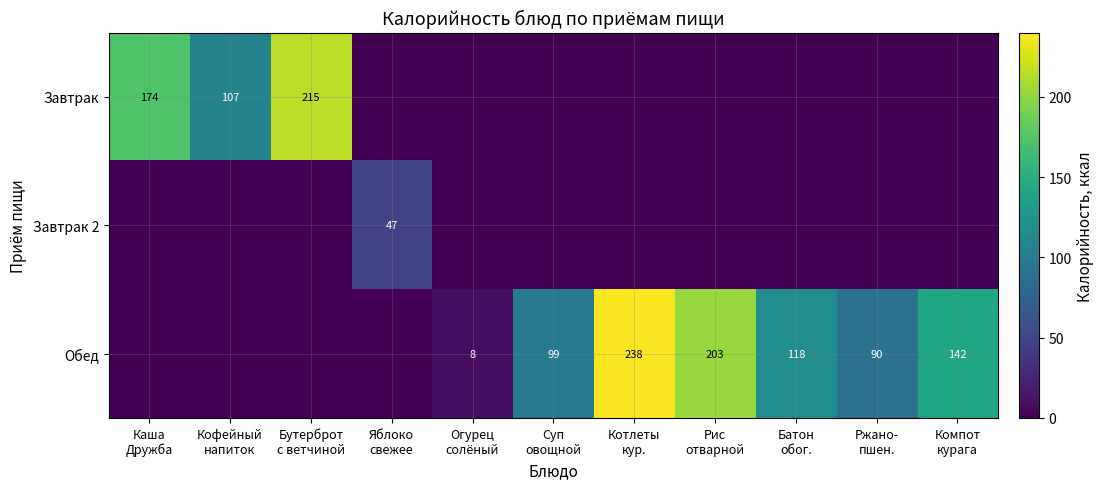

Rank the categories by Обед value from highest to lowest.

Котлеты кур., Рис отварной, Компот курага, Батон обог., Суп овощной, Ржано- пшен., Огурец солёный, Каша Дружба, Кофейный напиток, Бутерброт с ветчиной, Яблоко свежее